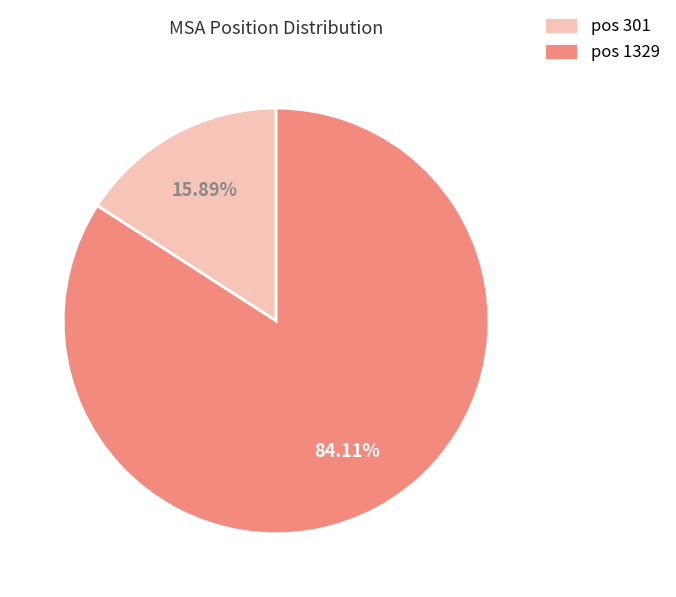

Rank the categories by value from highest to lowest.

pos 1329, pos 301